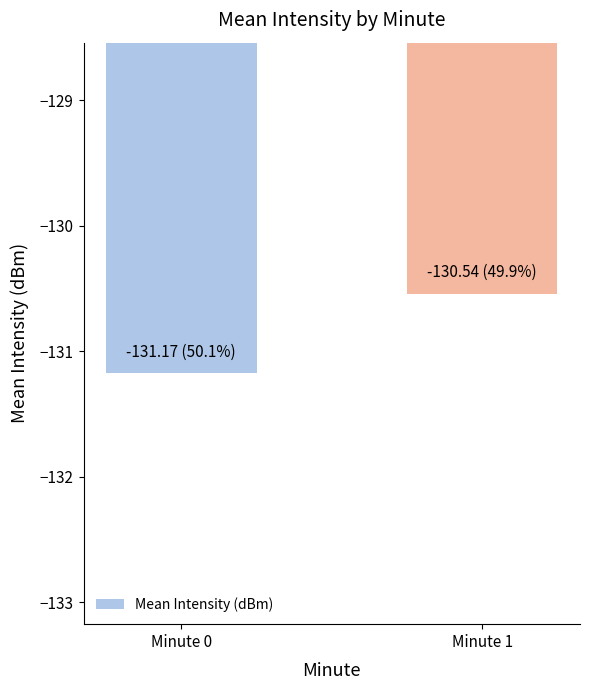

List the labels in order of value, largest first.

Minute 1, Minute 0